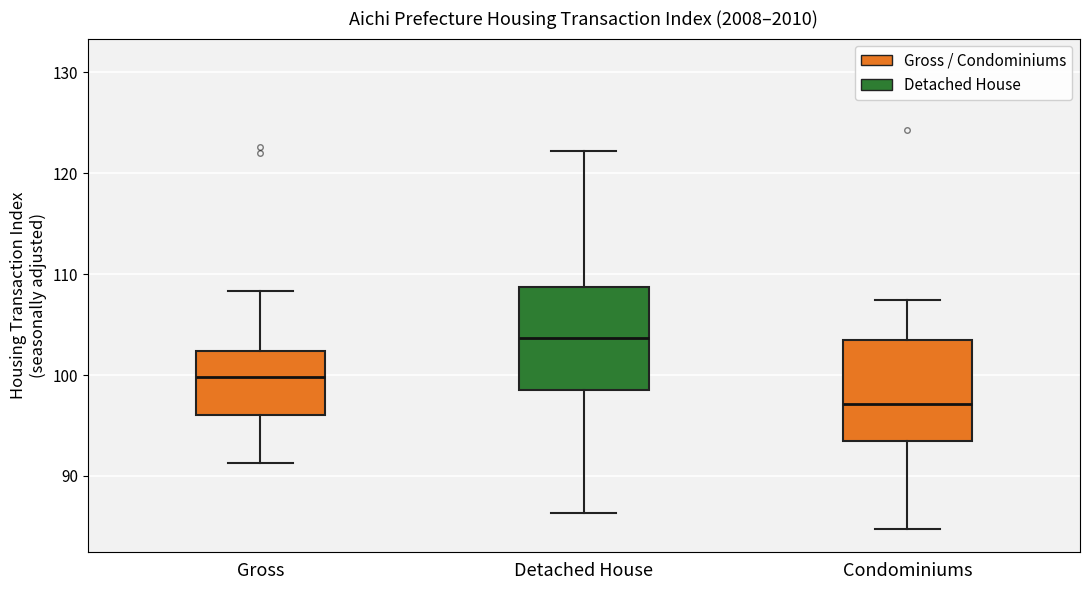

Reading left to right, read every box against the y-axis: the position of its median line, the range the box covers, and the ends of its whiskers. The values are not printed on the chart, so give them approximately, as read against the axis.

Gross: median 100, box 96 to 102, whiskers 91 to 108
Detached House: median 104, box 99 to 109, whiskers 86 to 122
Condominiums: median 97, box 93 to 103, whiskers 85 to 107